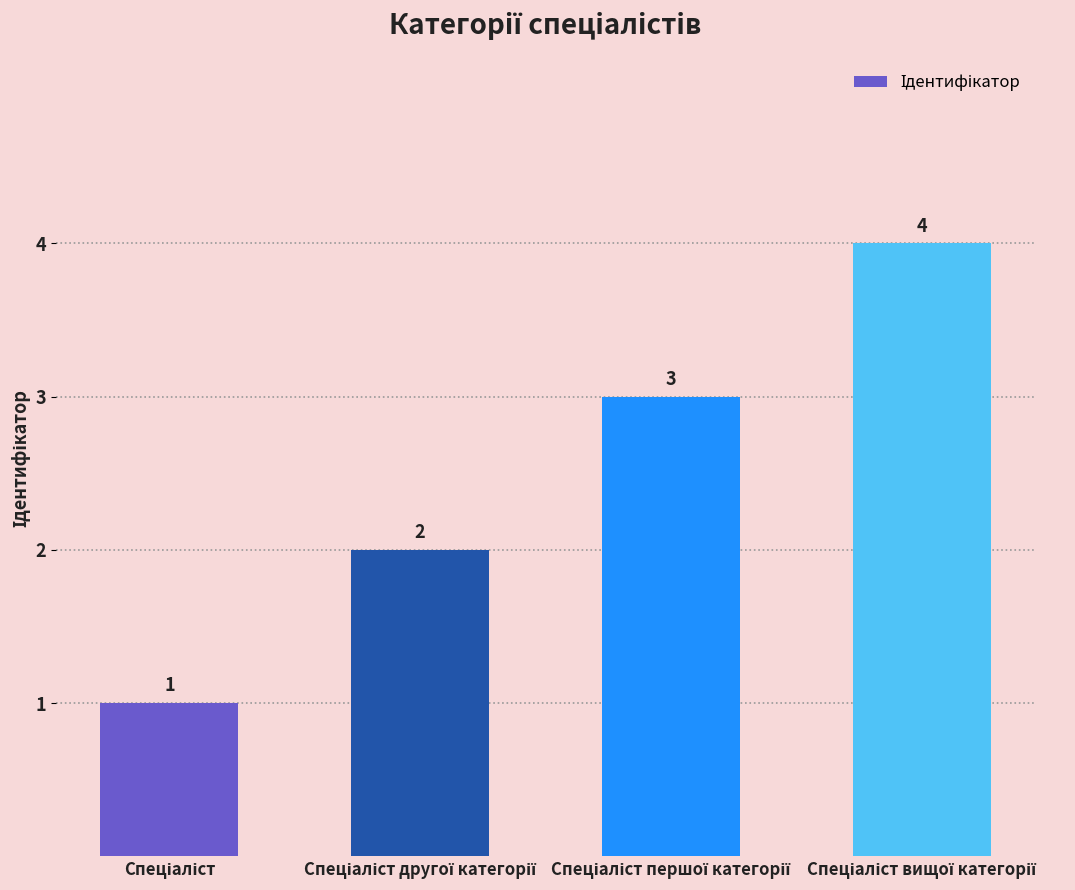

What is the value of the 3rd bar from the left?

3